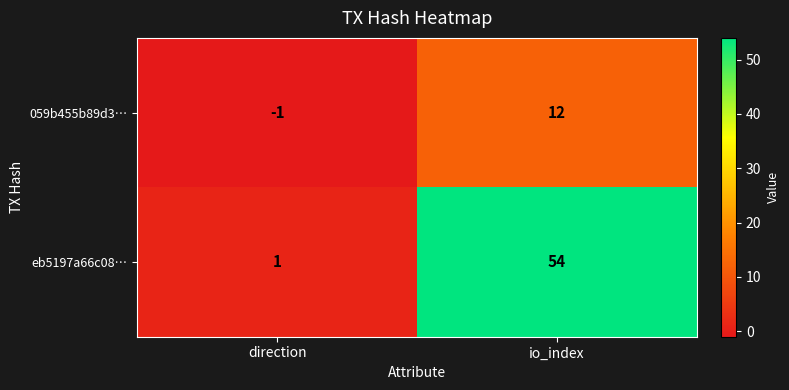

At how many categories does at least one series exceed 27?

1